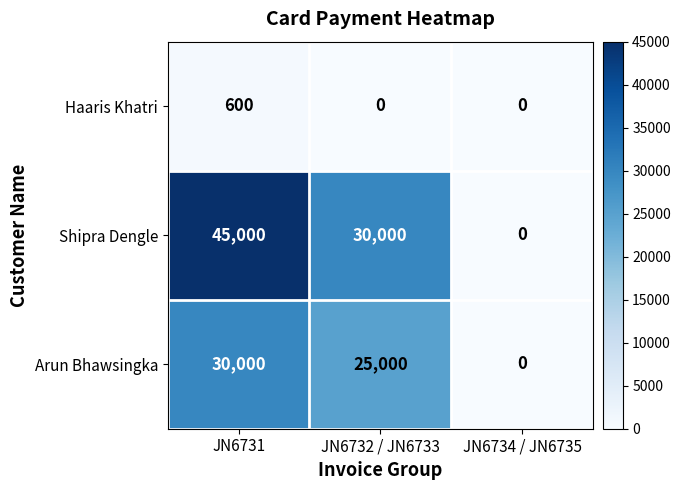

What is the difference between the maximum and minimum values in the Haaris Khatri series?

600